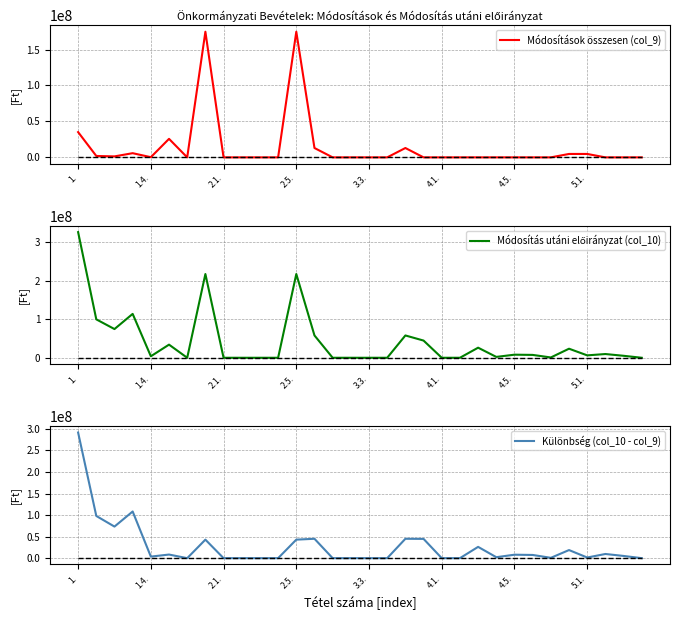

What is the total value across all series at 18?

116025474